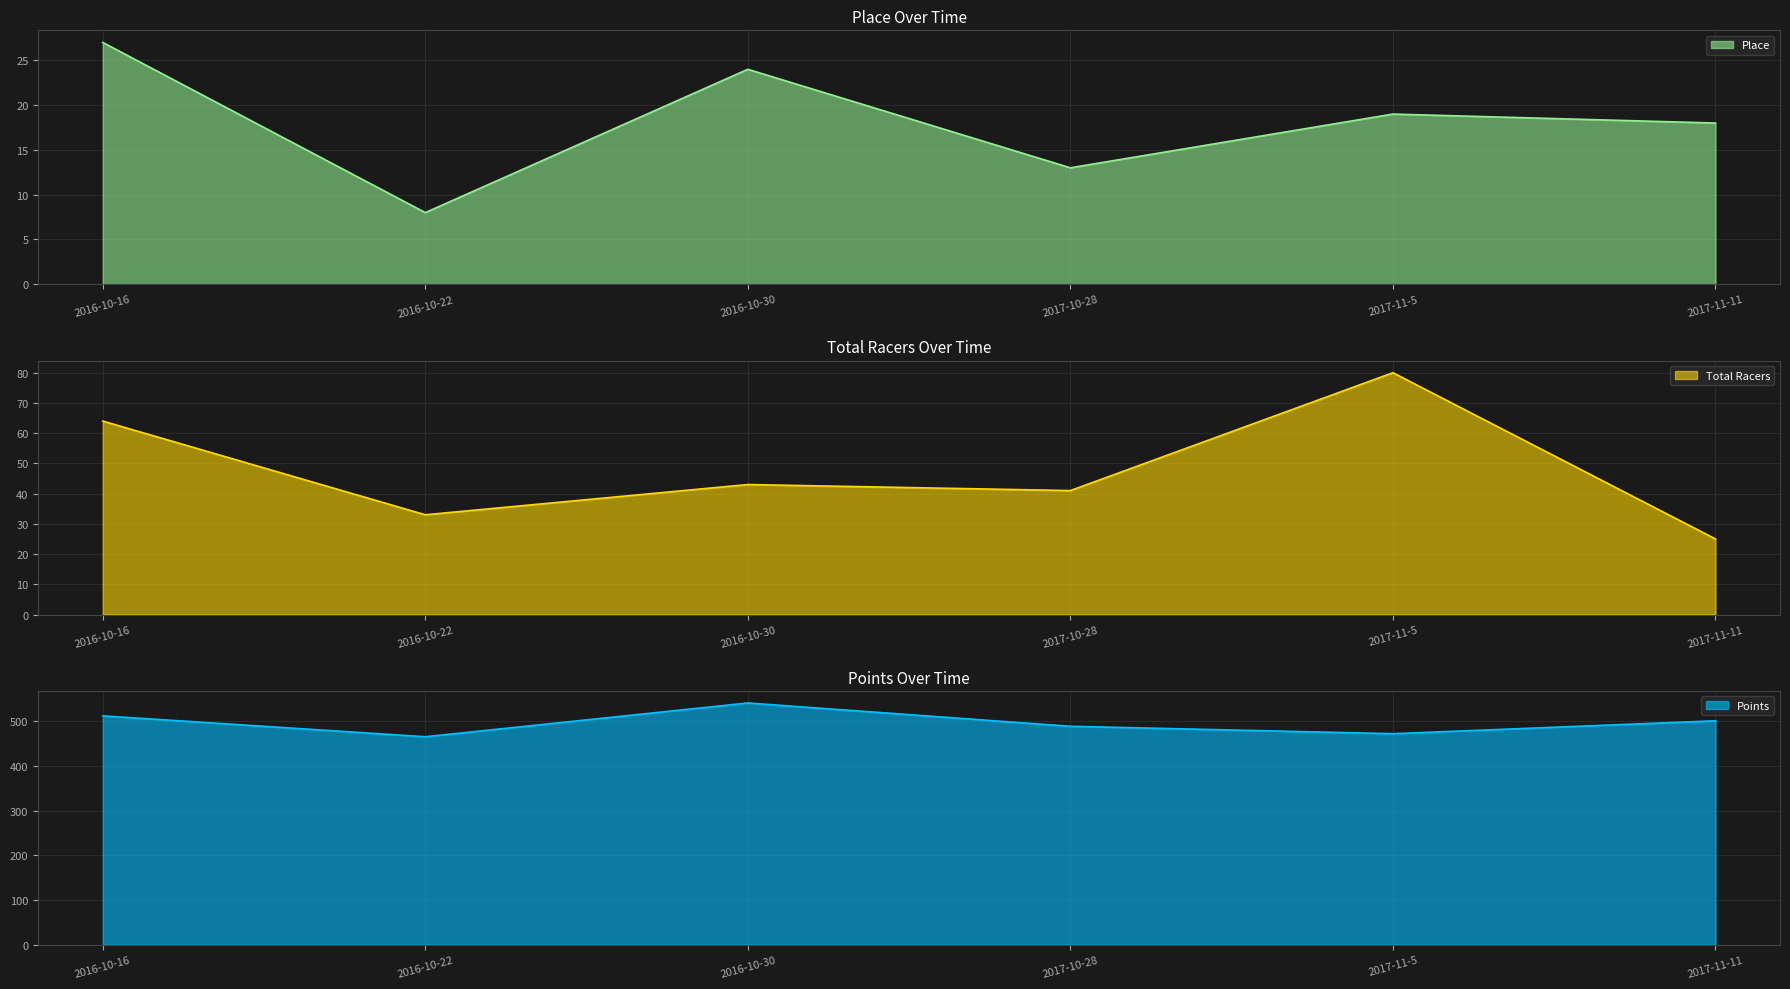

What position from the right is 2017-11-5?

2